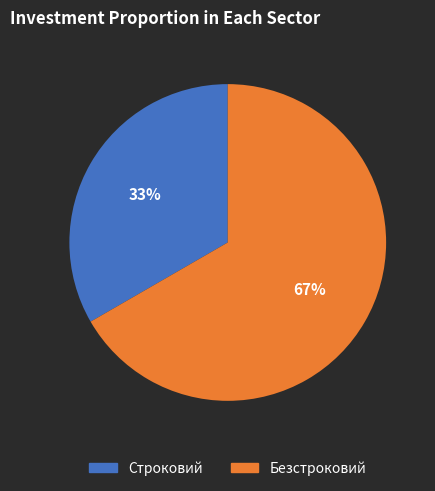

What percentage is the Строковий slice, to the nearest percent?

33%